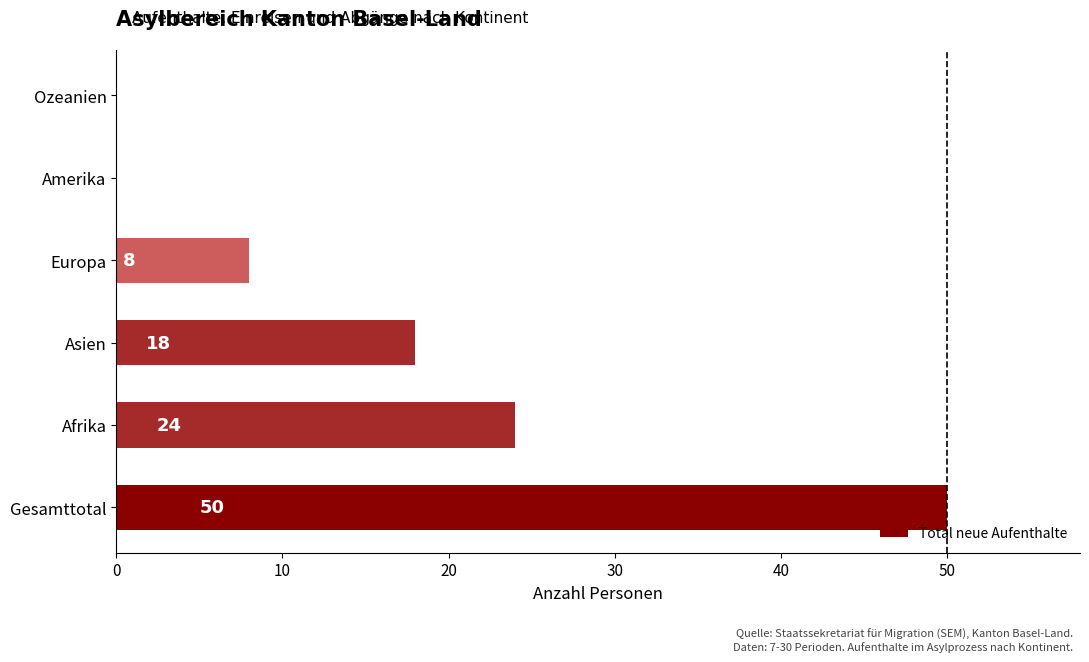

Which has a higher value, Asien or Ozeanien?

Asien